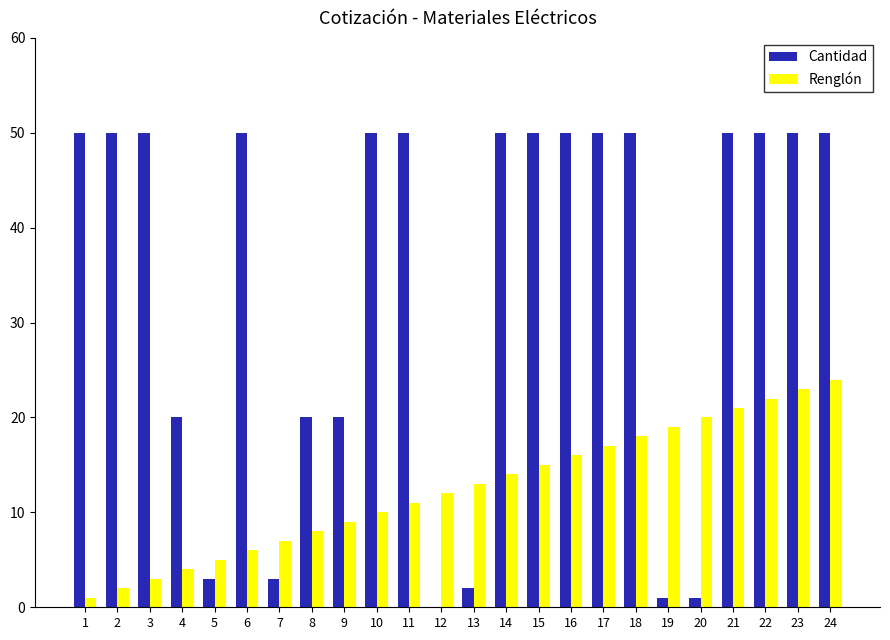

What is the difference between the Cantidad values at 19 and 15?

49